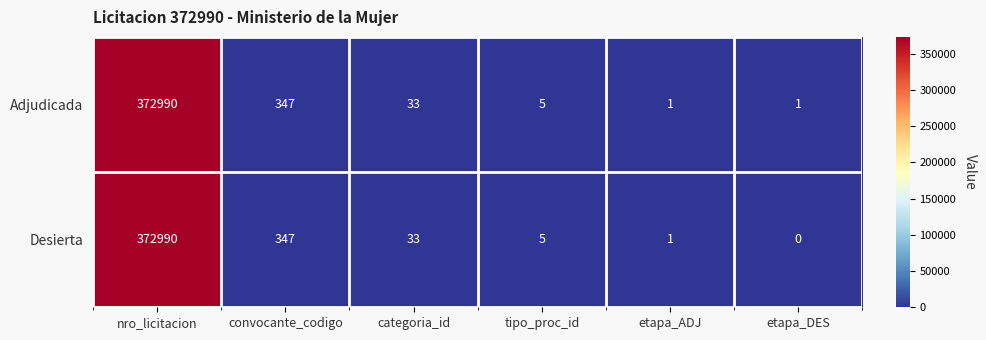

What is the difference between the maximum and minimum values in the Adjudicada series?

372989